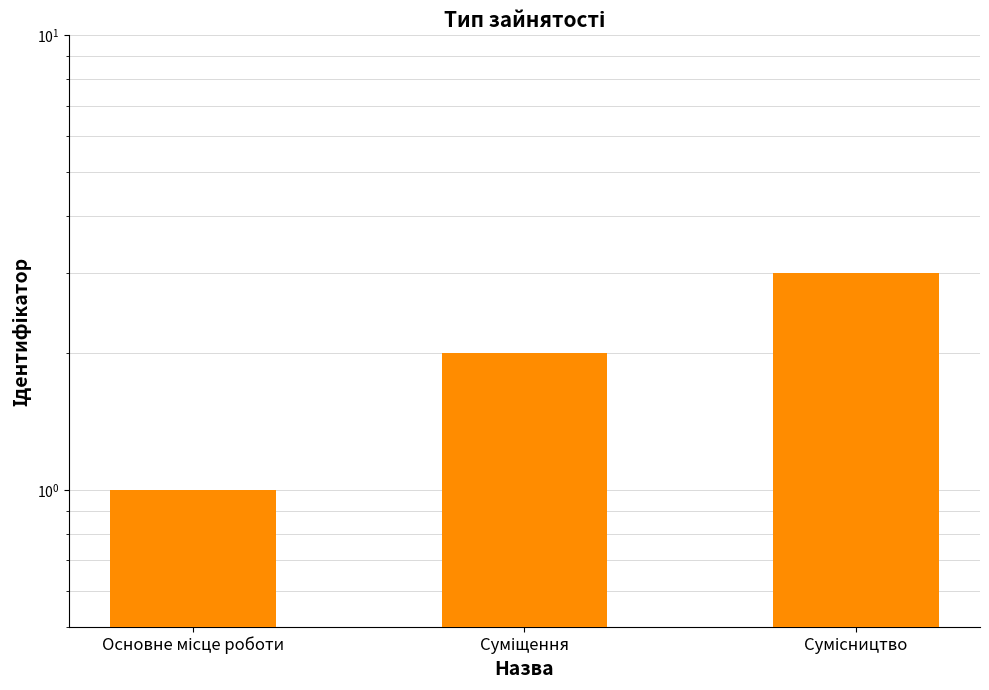

What is the sum of all values?

6